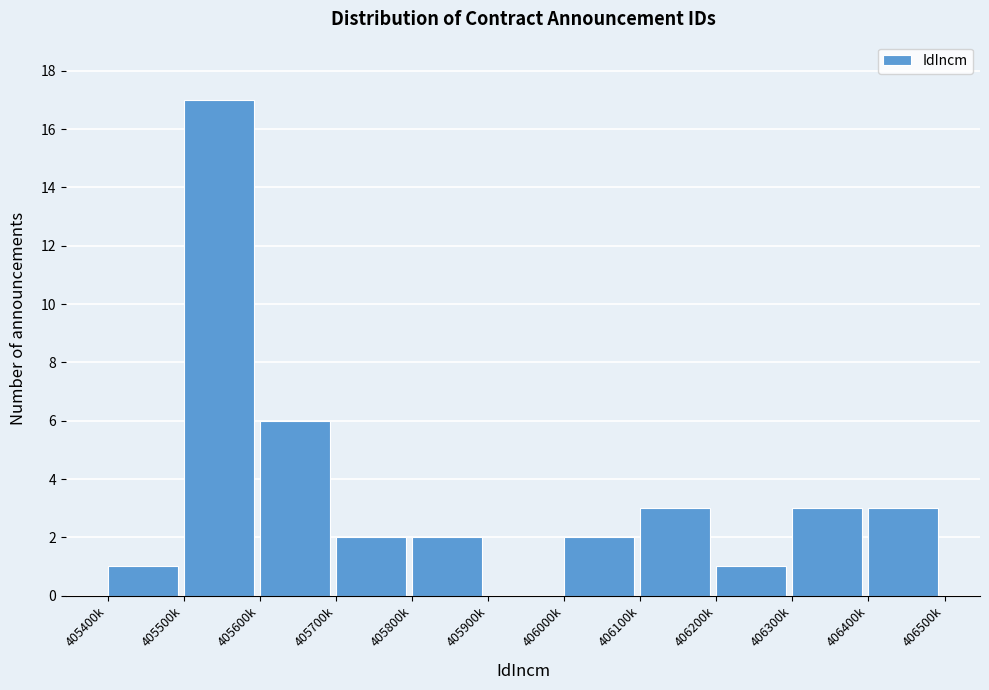

Reading right to left, list all the values displayed in this chart.

406400k=3	406300k=3	406200k=1	406100k=3	406000k=2	405900k=0	405800k=2	405700k=2	405600k=6	405500k=17	405400k=1